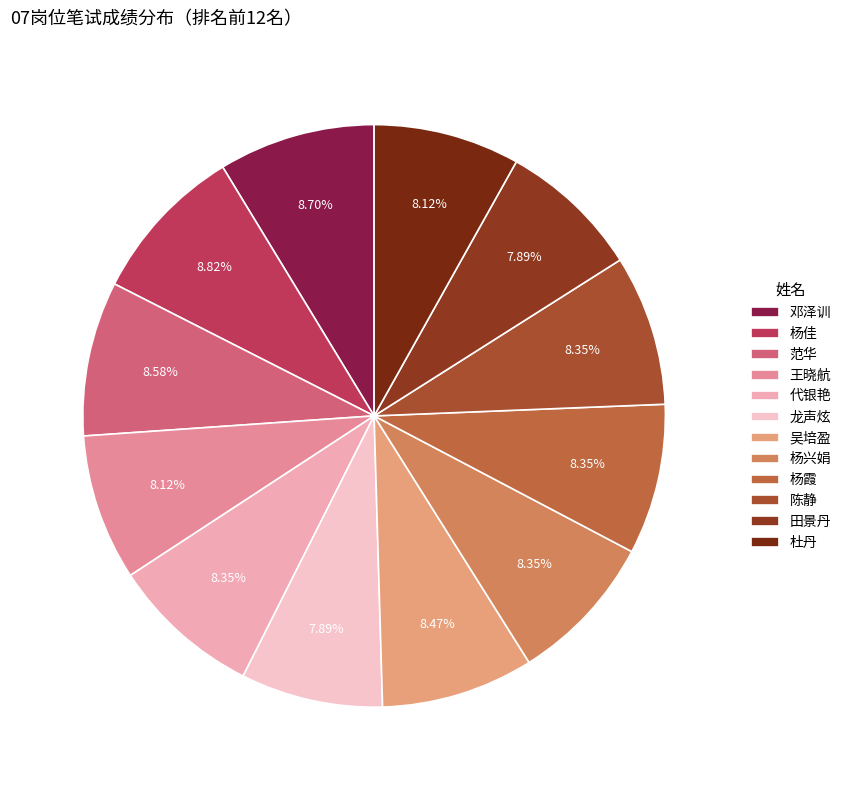

To the nearest percent, what is the combined percentage of 吴培盈 and 代银艳?

17%